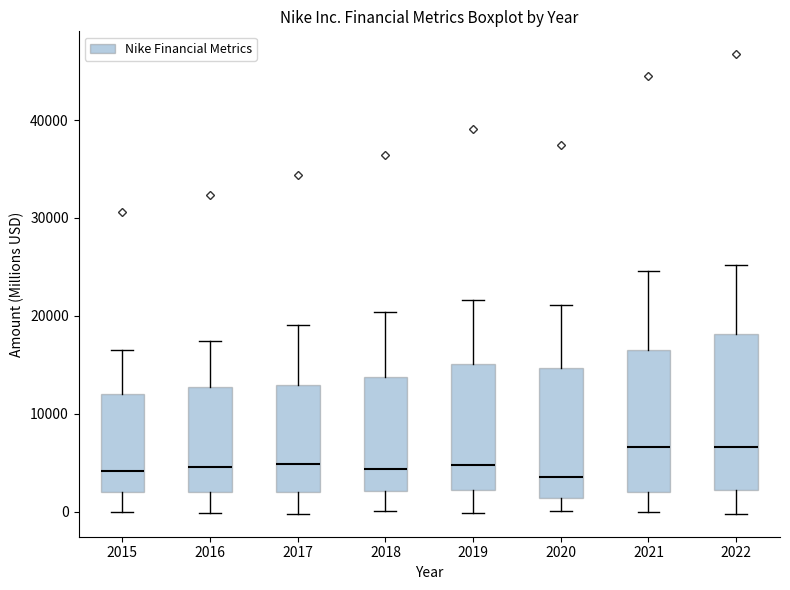

Reading left to right, read every box against the y-axis: the position of its median line, the range the box covers, and the ends of its whiskers. The values are not printed on the chart, so give them approximately, as read against the axis.

2015: median 4000, box 2000 to 12000, whiskers 0 to 17000
2016: median 5000, box 2000 to 13000, whiskers 0 to 17000
2017: median 5000, box 2000 to 13000, whiskers 0 to 19000
2018: median 4000, box 2000 to 14000, whiskers 0 to 20000
2019: median 5000, box 2000 to 15000, whiskers 0 to 22000
2020: median 4000, box 1000 to 15000, whiskers 0 to 21000
2021: median 7000, box 2000 to 16000, whiskers 0 to 25000
2022: median 7000, box 2000 to 18000, whiskers 0 to 25000